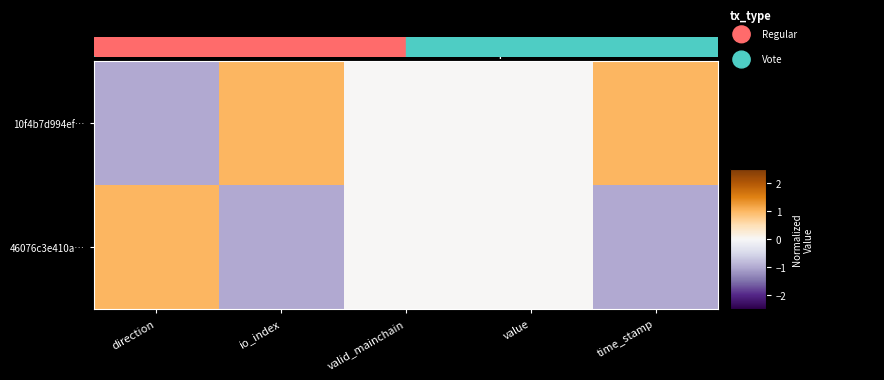

Reading left to right, extract all data points from this chart.

10f4b7d994ef…: direction=-1	io_index=1	valid_mainchain=0	value=0	time_stamp=1
46076c3e410a…: direction=1	io_index=-1	valid_mainchain=0	value=0	time_stamp=-1